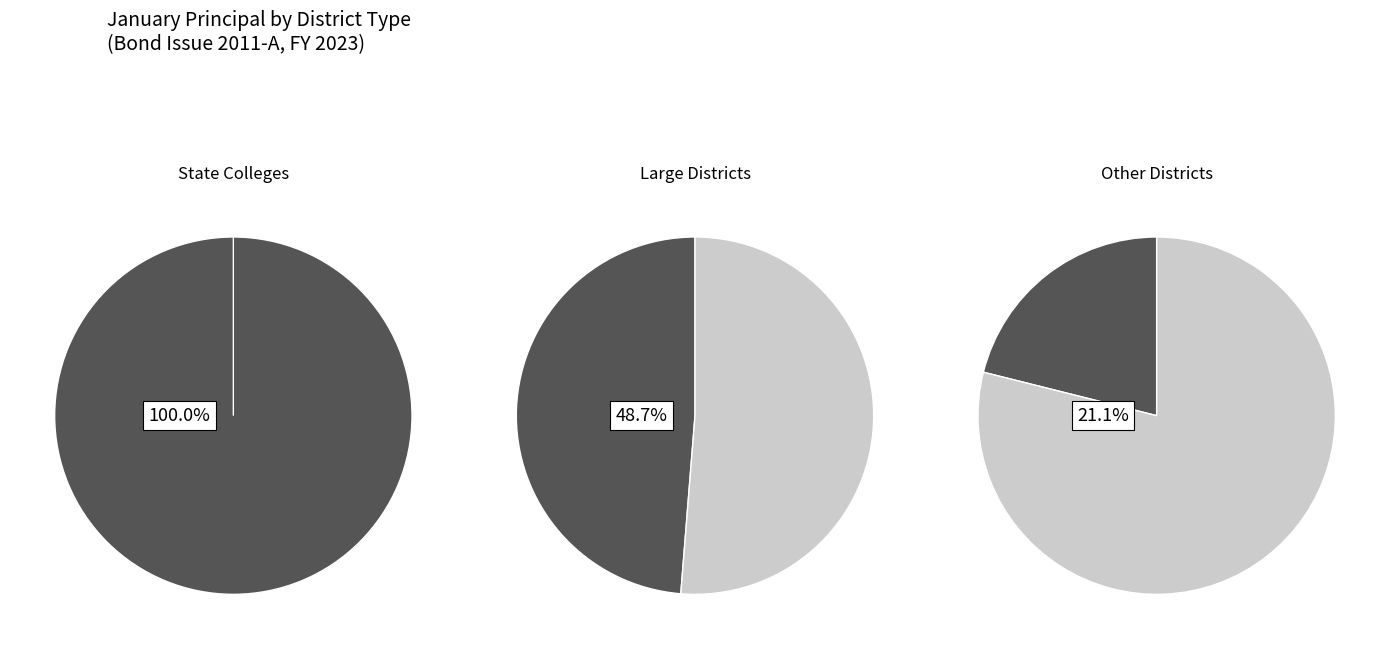

True or false: Marion County School District accounts for 1% of the total.

False